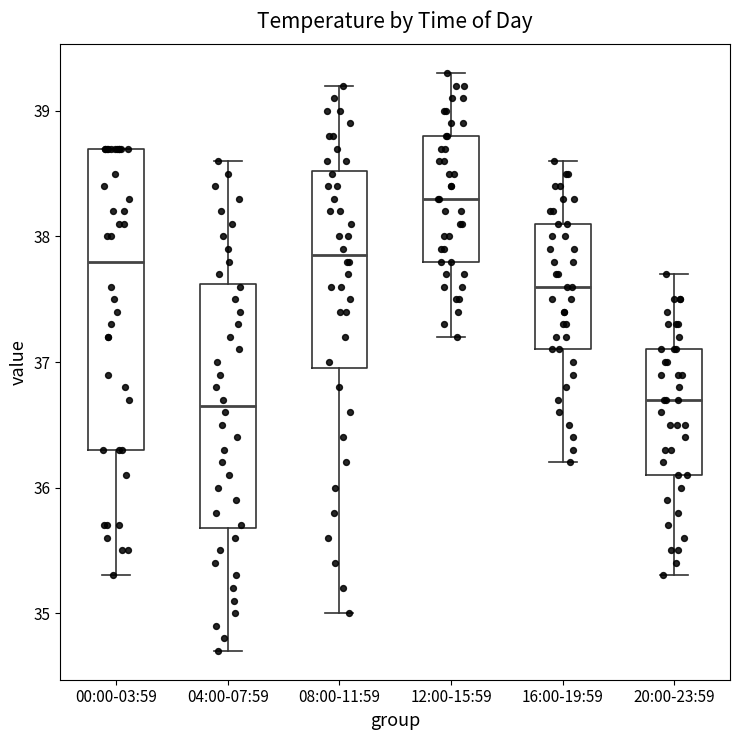

Which box's median line is the highest?

12:00-15:59